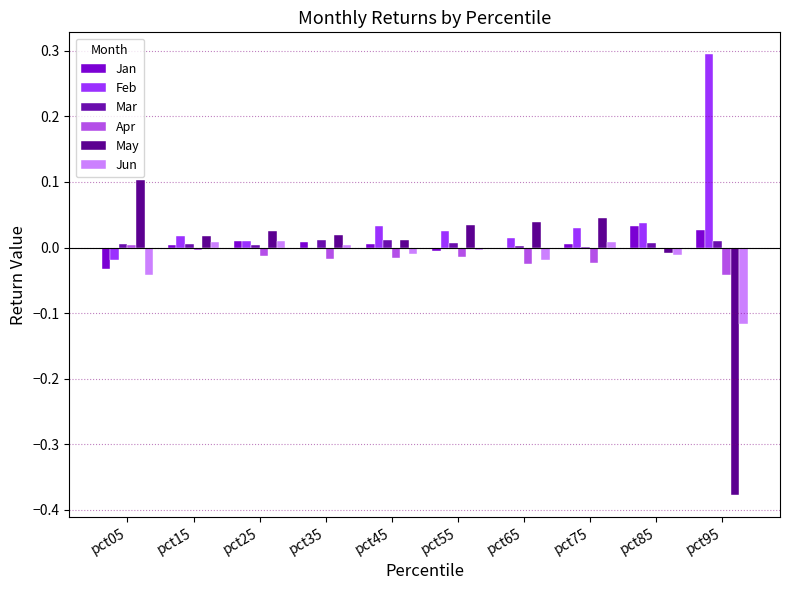

At how many categories does at least one series exceed 0?

10